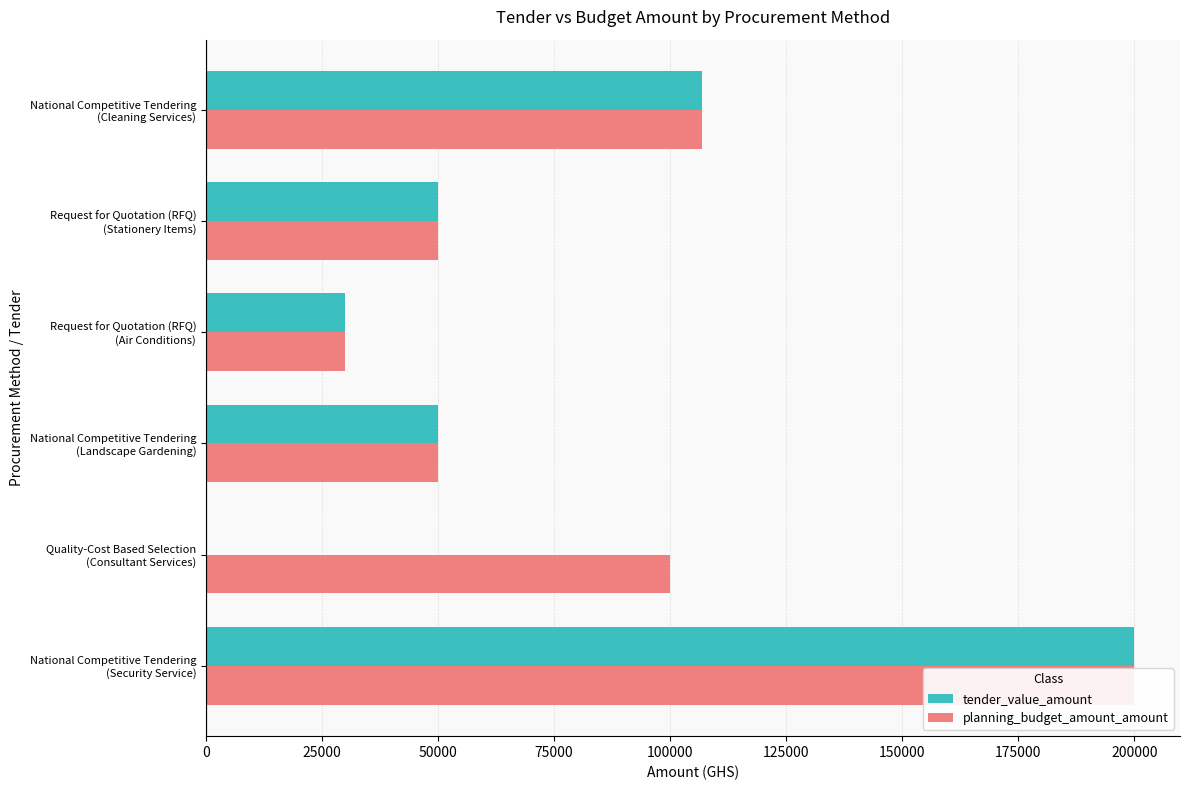

At how many categories does at least one series exceed 47127?

5